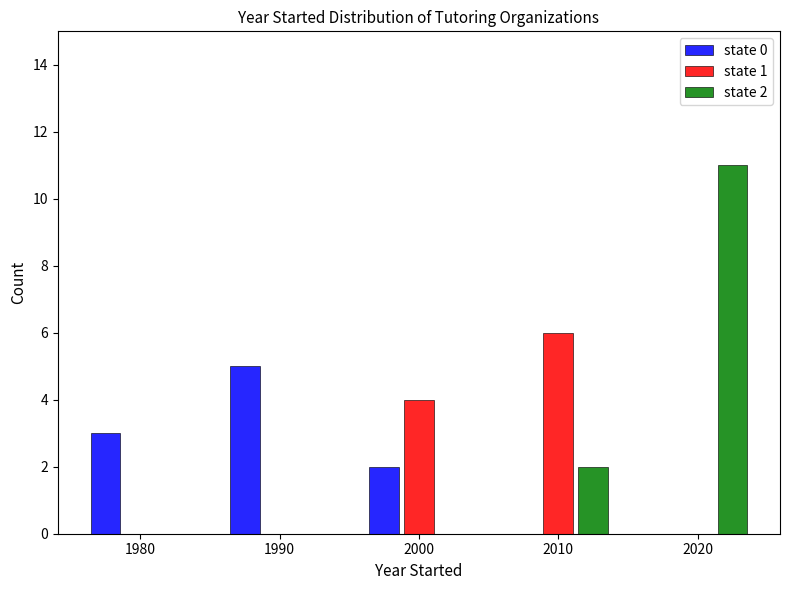

In the state 1 series, which range on the x-axis has the tallest bar?

2005 to 2015